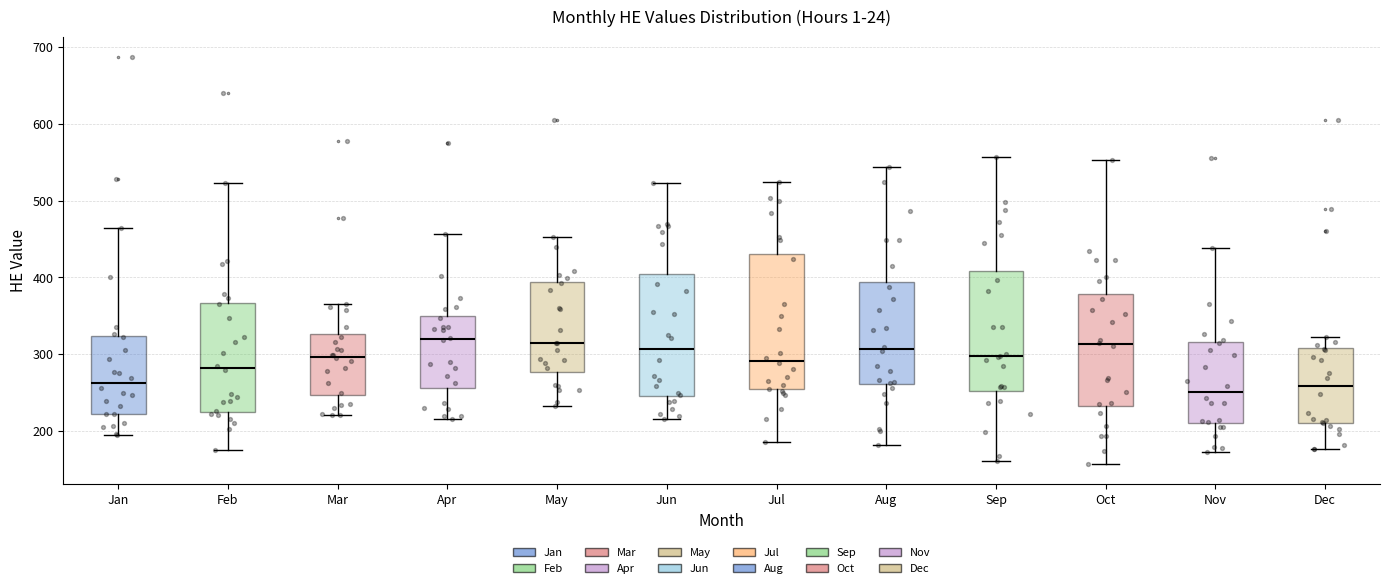

Where is the upper edge of the box for Aug on the y-axis? The values are not printed on the chart, so give them approximately, as read against the axis.

390